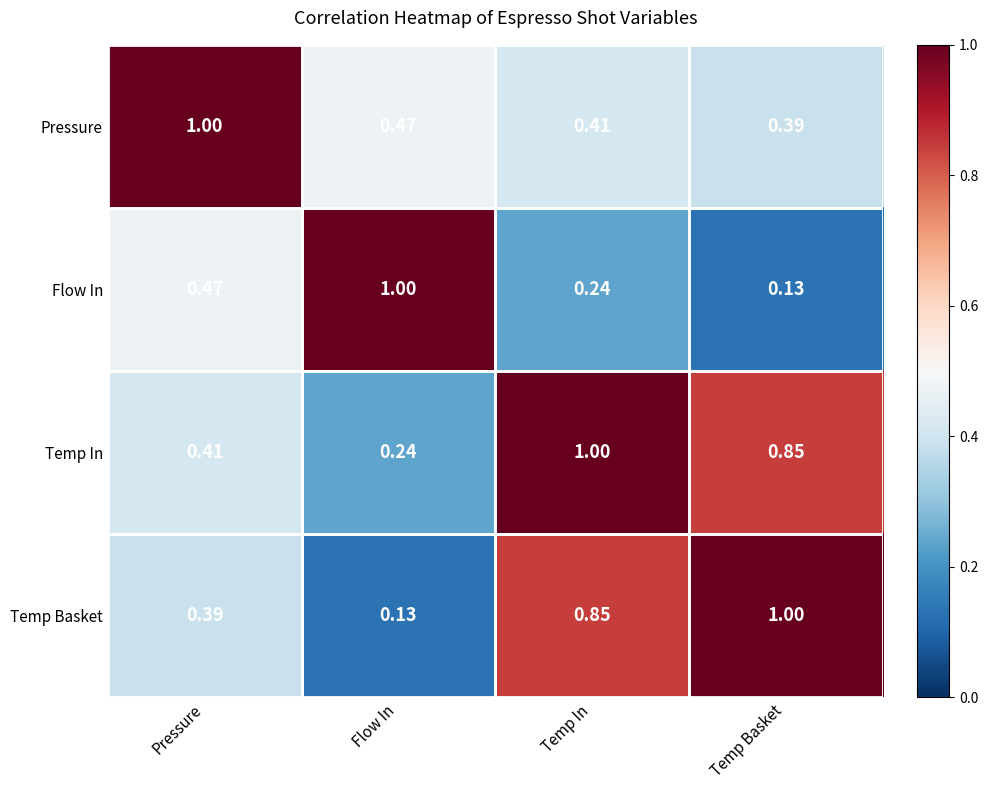

What is the total value across all series at Temp Basket?

2.4